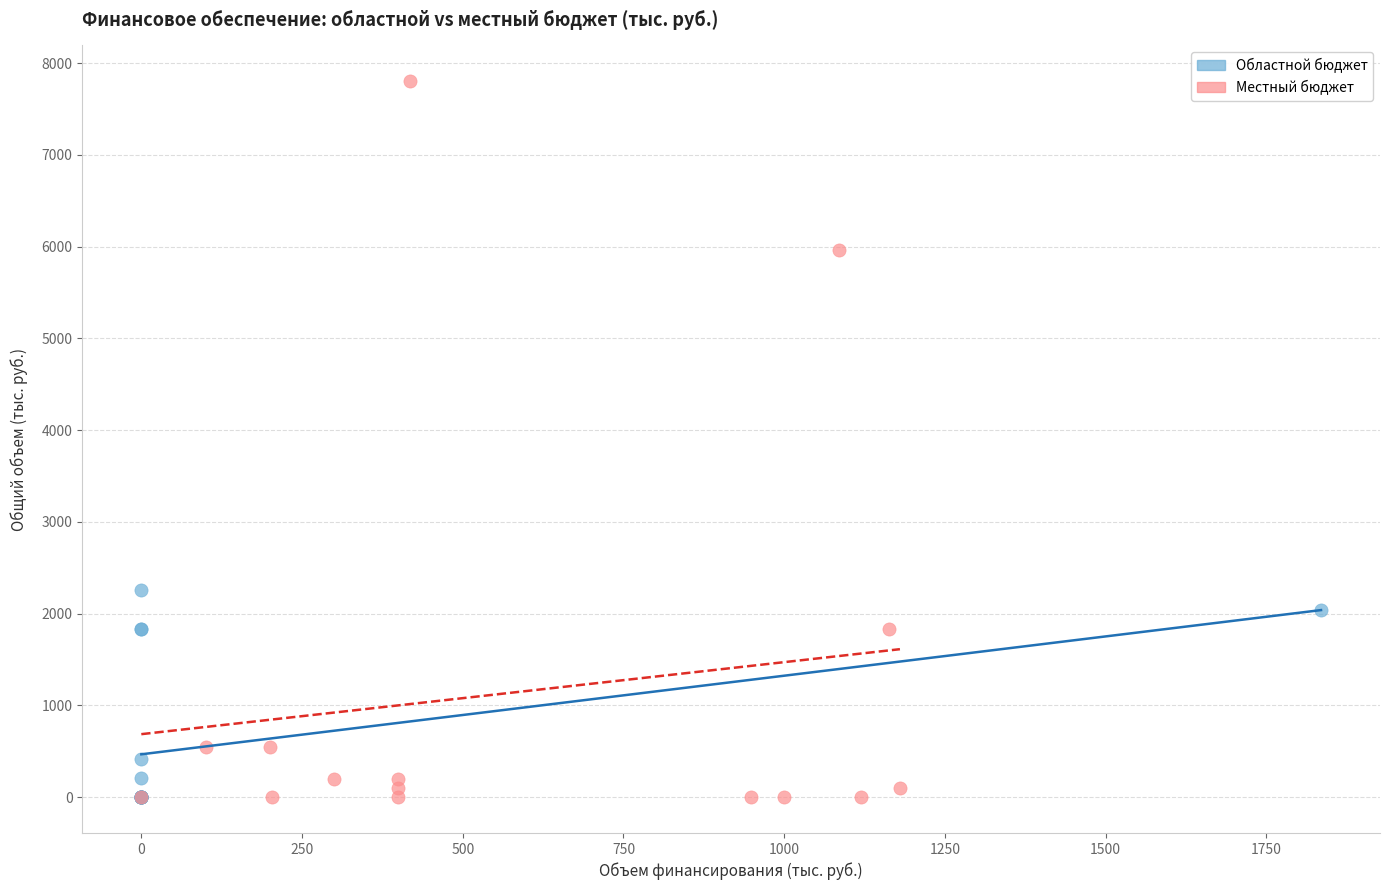

Which series reaches the maximum Y coordinate?

Местный бюджет